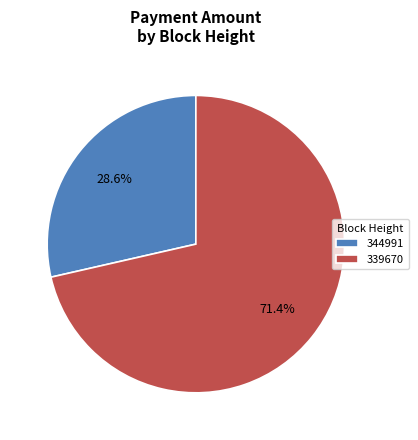

The 344991 slice represents 17% of the pie. True or false?

False